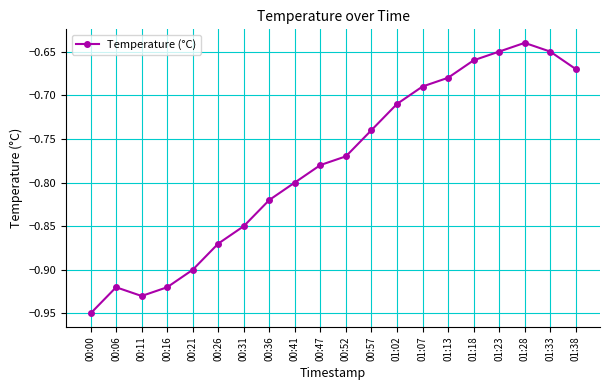

Does the chart have visible grid lines?

Yes